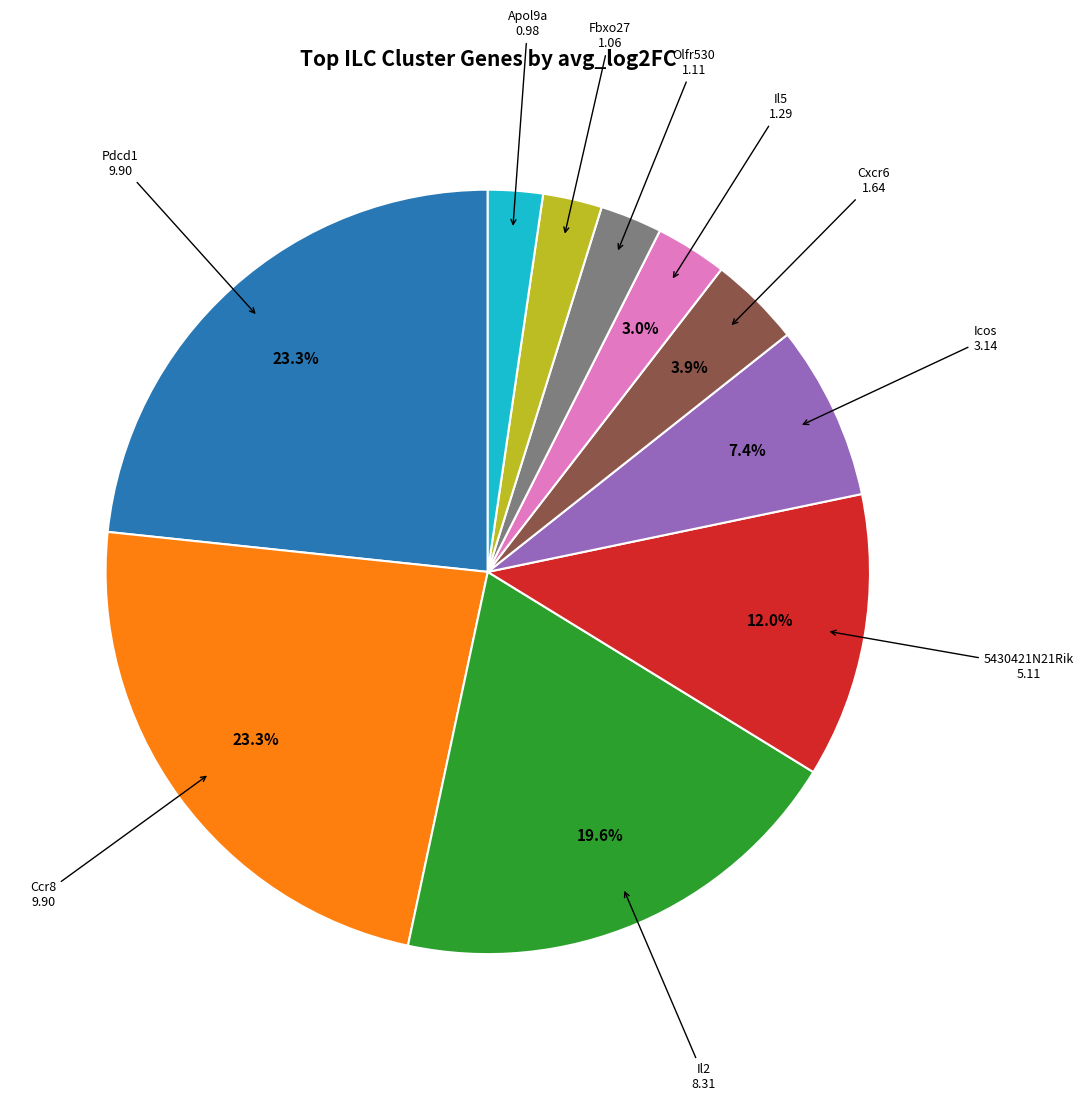

Does any single category account for the majority?

No